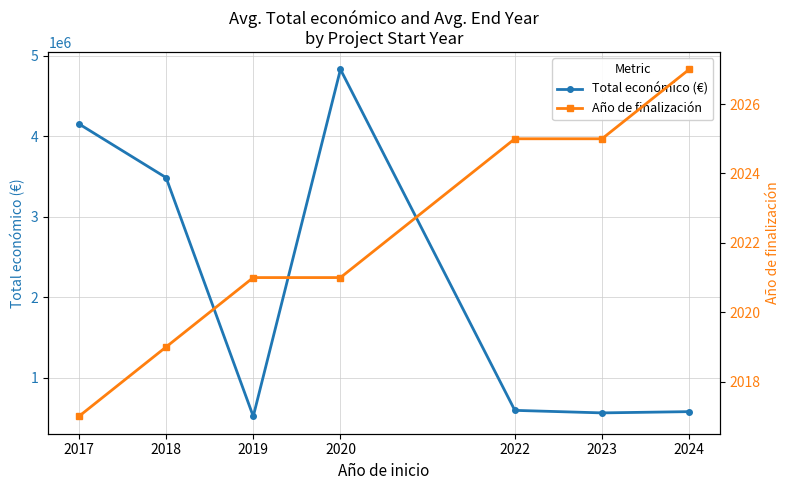

How many lines are shown in the chart?

2